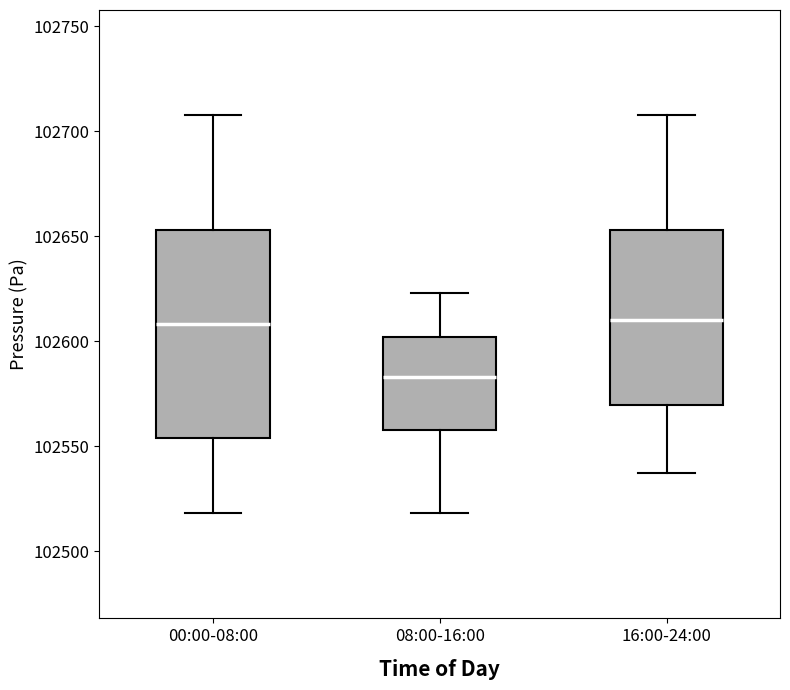

Which box's median line is the lowest?

08:00-16:00